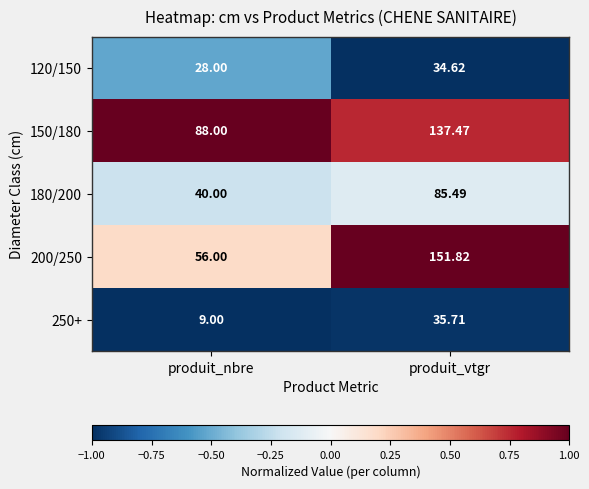

At which label does 180/200 reach its minimum?

produit_nbre